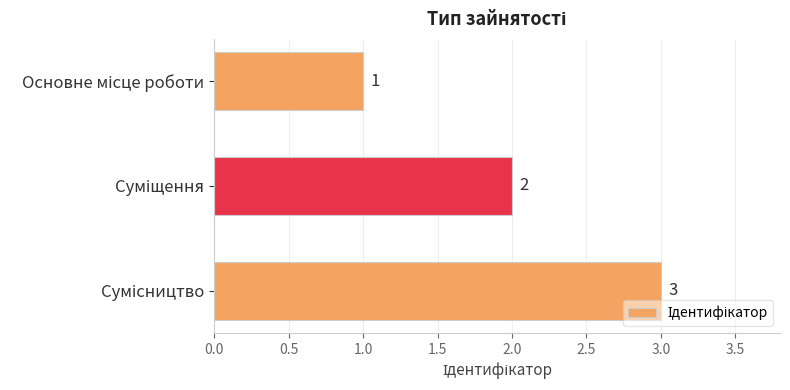

How many series are shown in this chart?

1